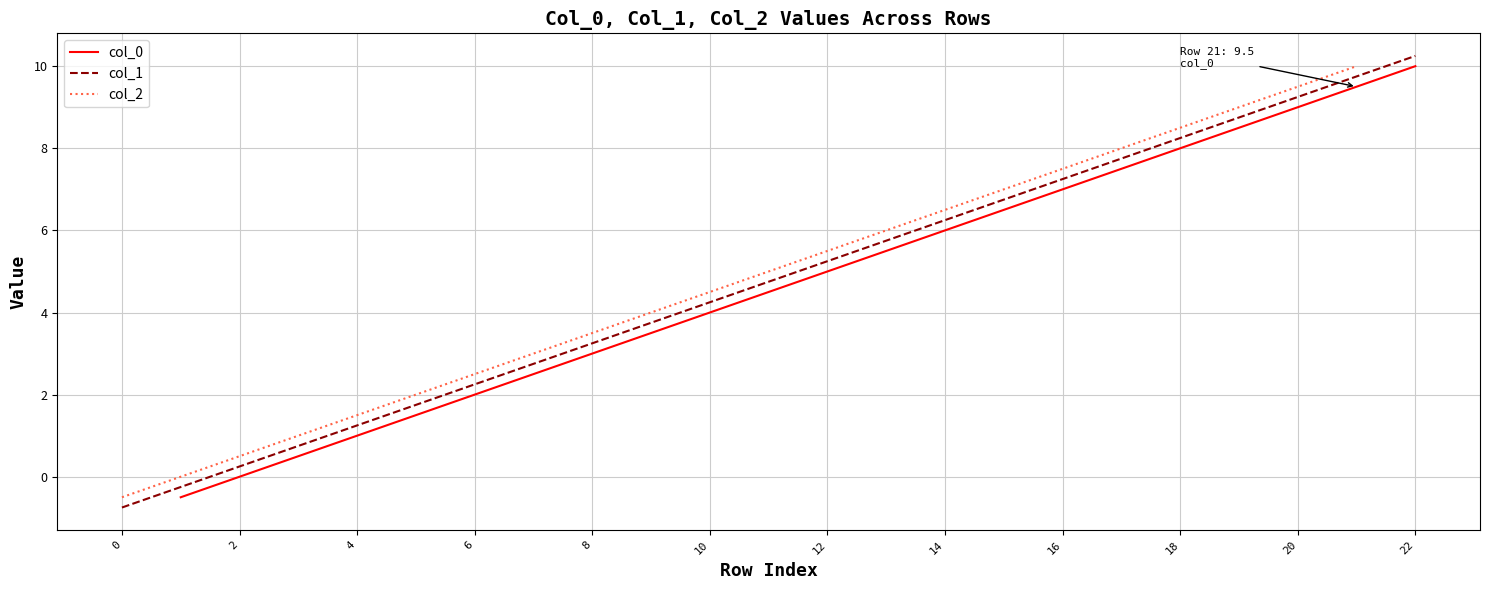

Is it true that col_2 equals 10.6 at 17?

False